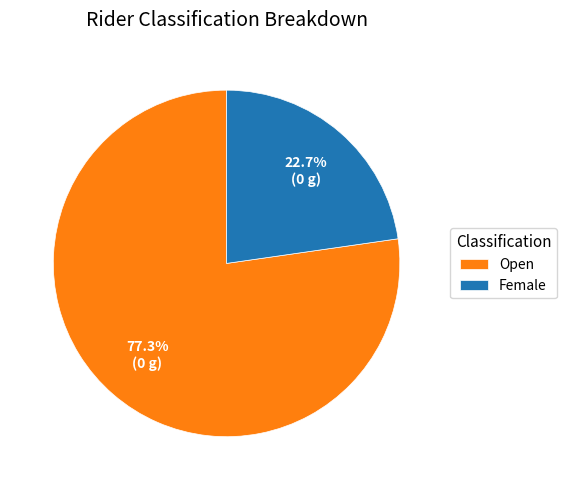

Which category has the smallest portion of the pie?

Female